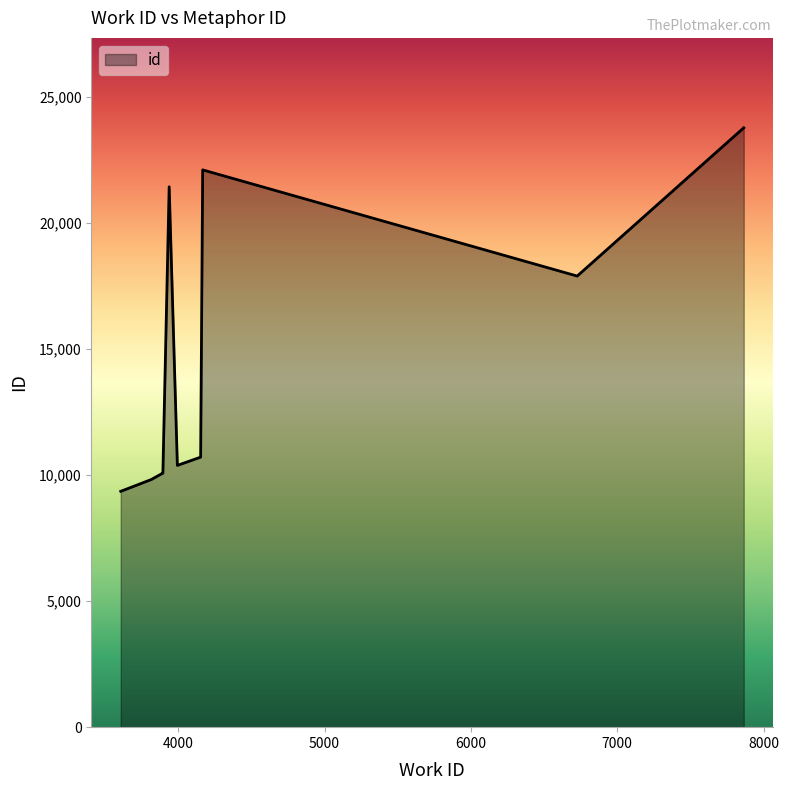

What is the smallest value displayed?

9356